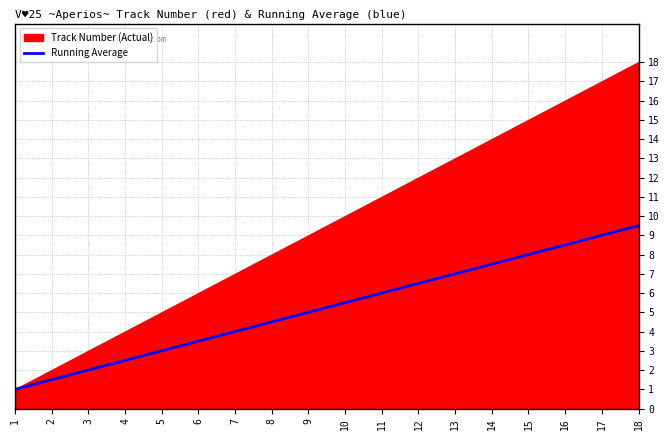

True or false: the data shows 1.6 at 1.

False